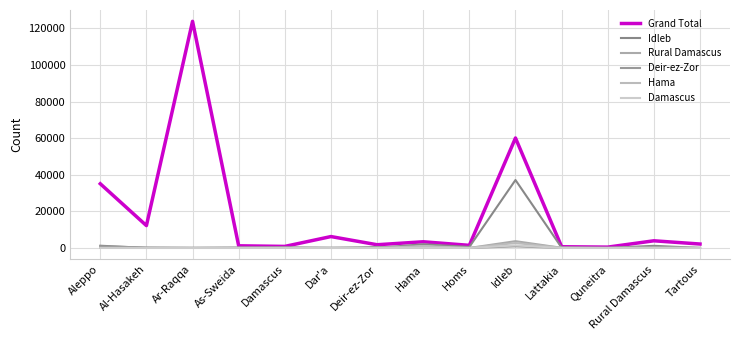

What is the sum of all Damascus values?

1528